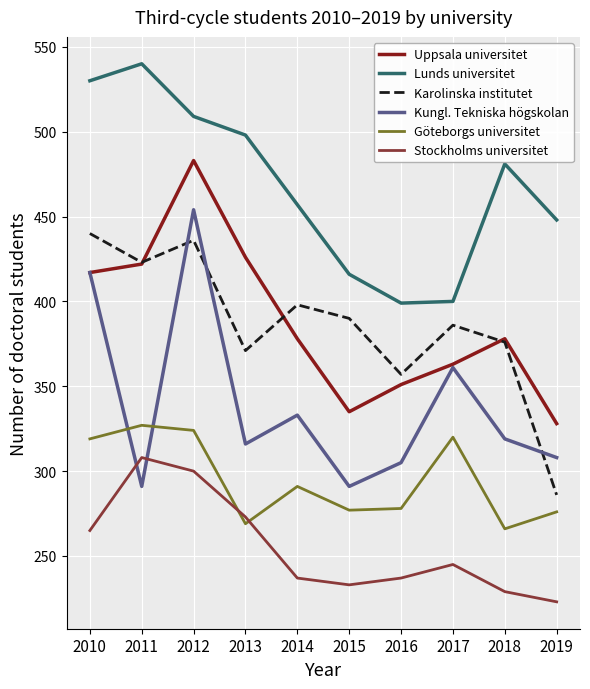

Where is the first local maximum for Karolinska institutet?

2012